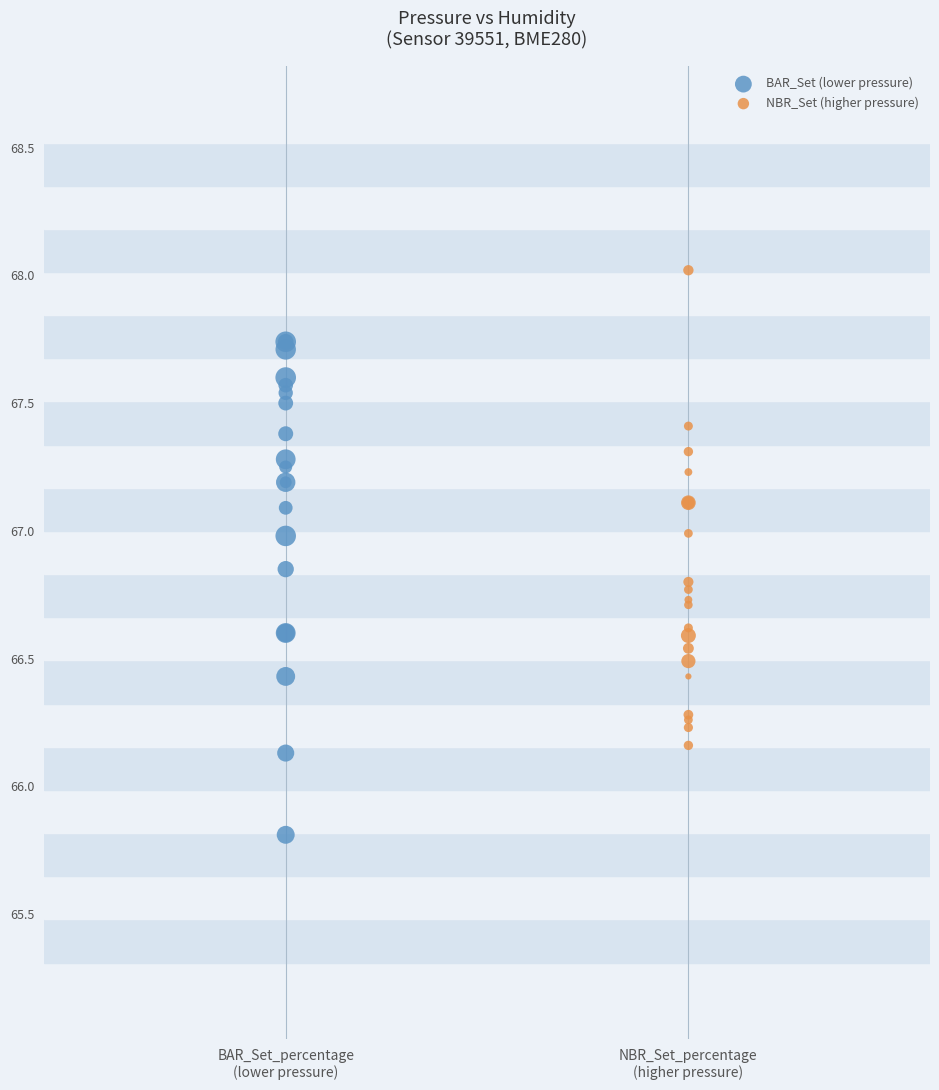

Which series contains the highest Y value?

NBR_Set (higher pressure)